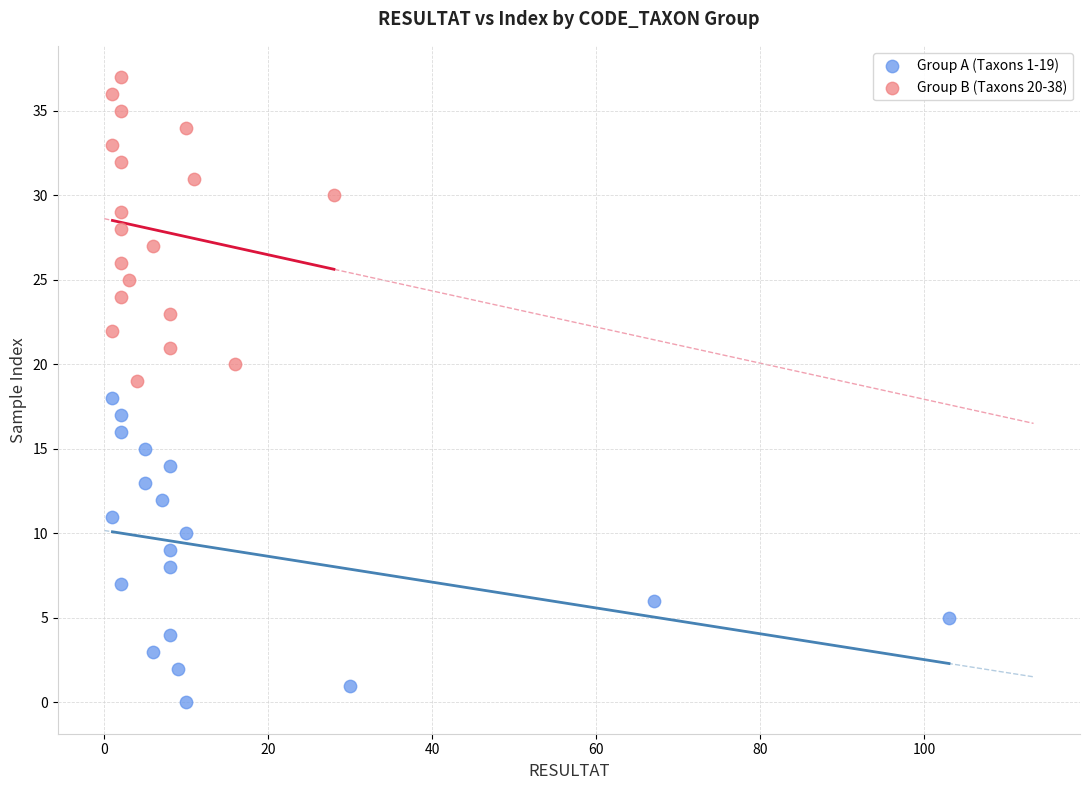

Which series reaches the minimum Y coordinate?

Group A (Taxons 1-19)